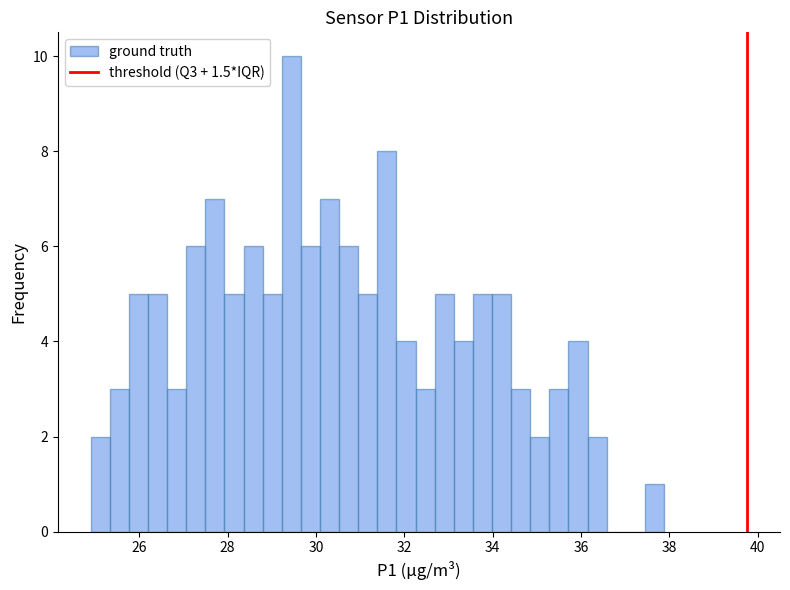

Read against the x-axis, roughly where is the centre of the tallest bar?

29.4